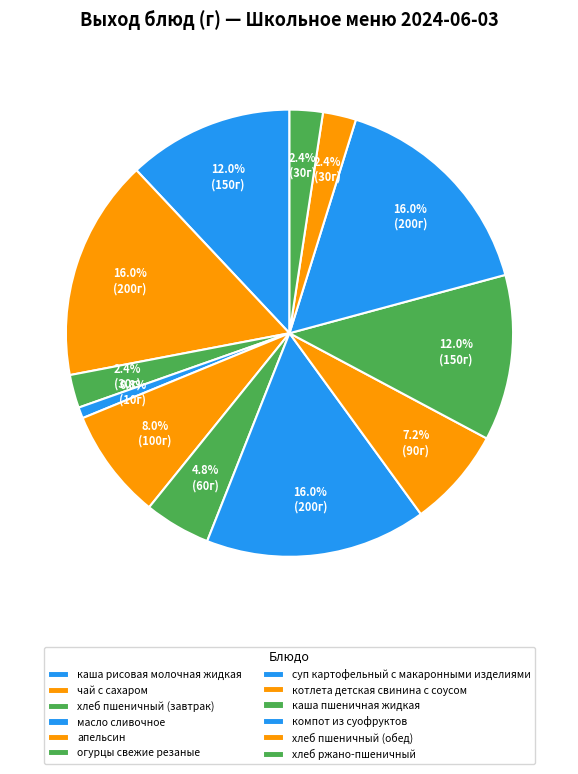

Approximately how many times larger is the value at хлеб пшеничный (обед) compared to апельсин?

0.3